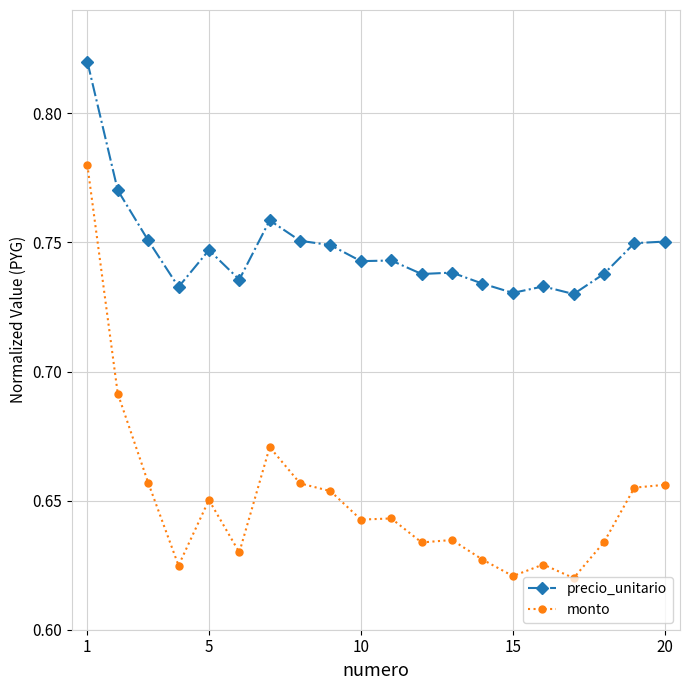

Which series has the largest total across all categories?

precio_unitario